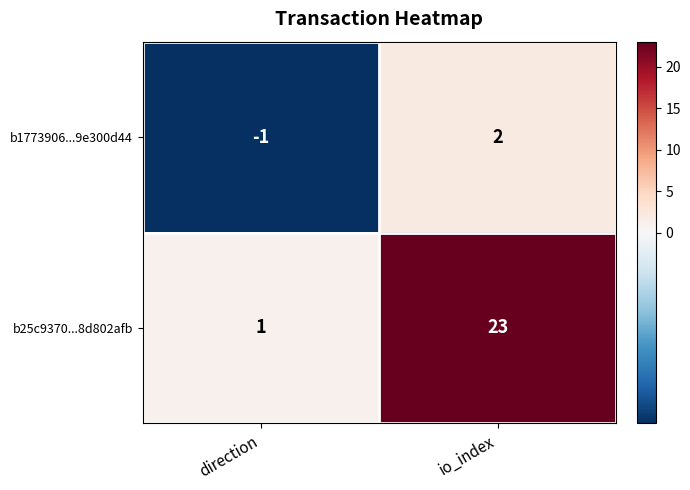

Rank the series by their maximum value, from lowest to highest.

b1773906...9e300d44, b25c9370...8d802afb